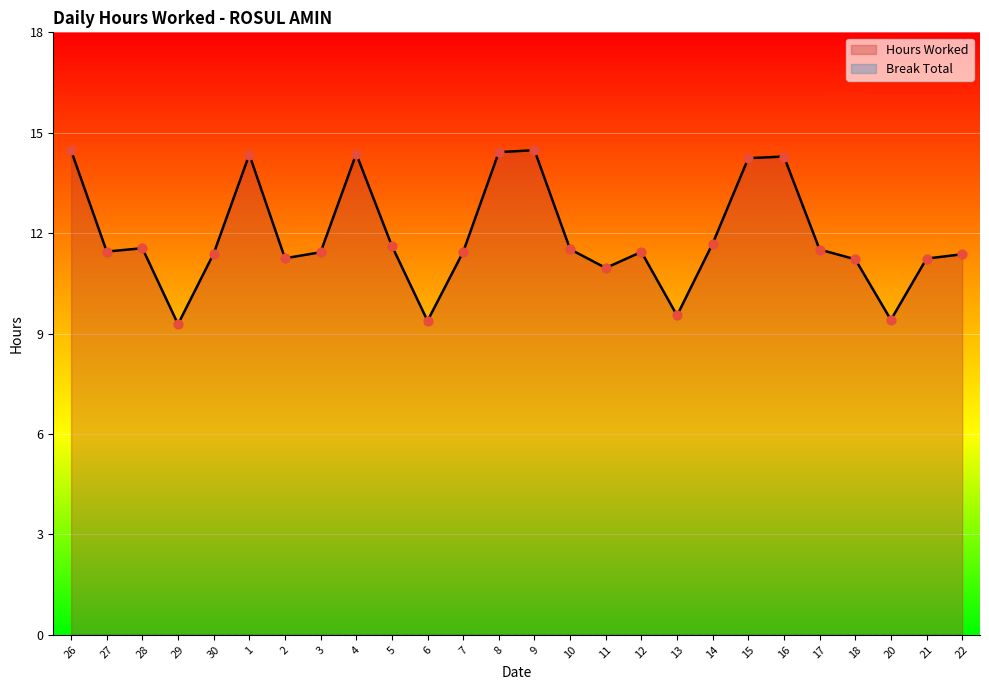

What is the change in value from 11 to 15?

+3.3